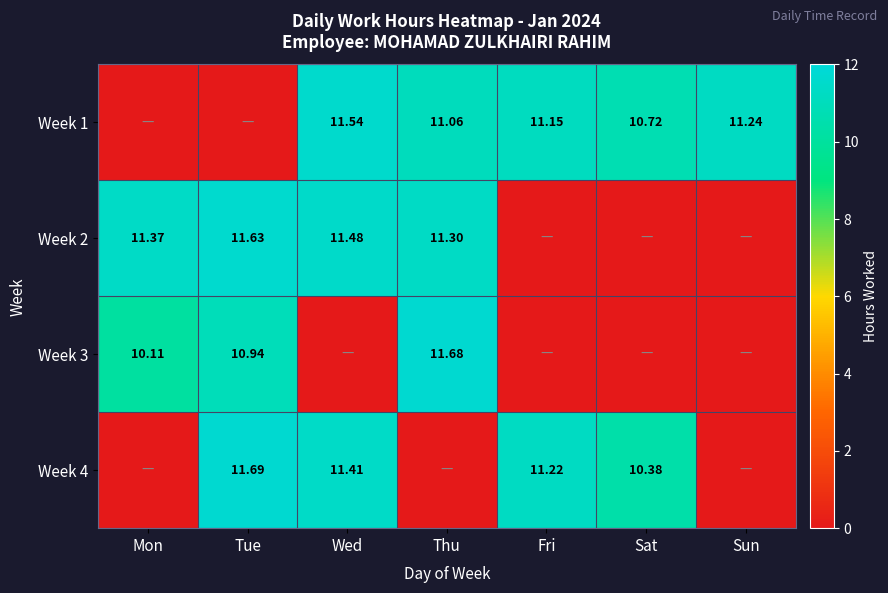

Is the value of Week 2 at Wed greater than the value of Week 3 at Thu?

No